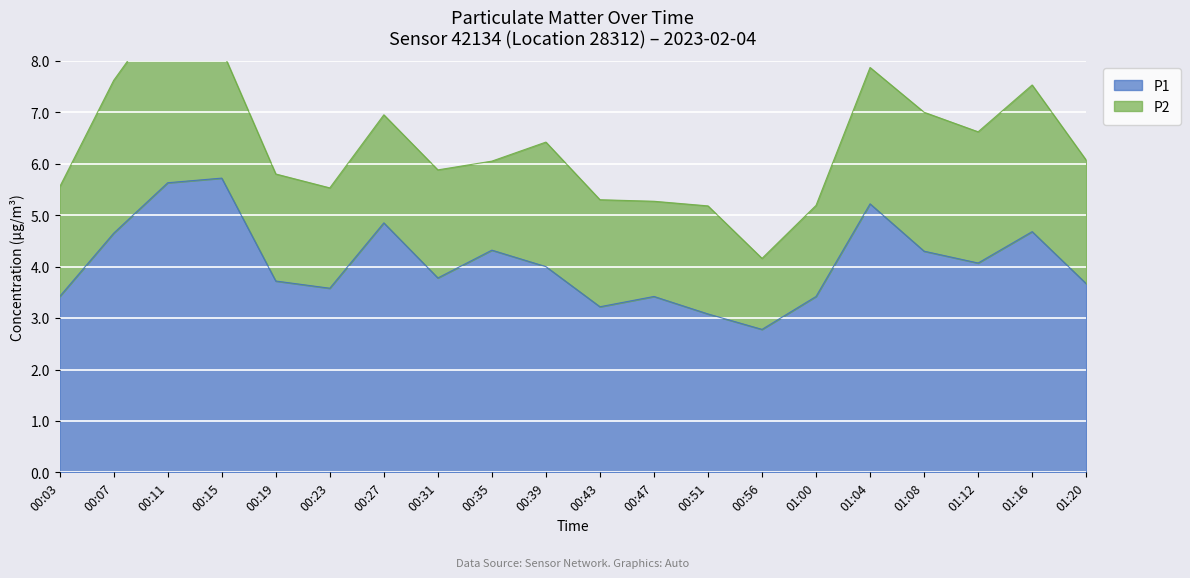

What position from the right is 00:15?

17